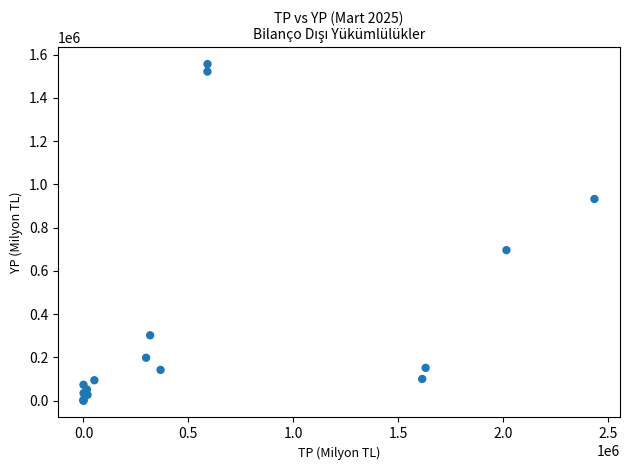

What Y value in the scatter plot is closest to 777921?

695754.6